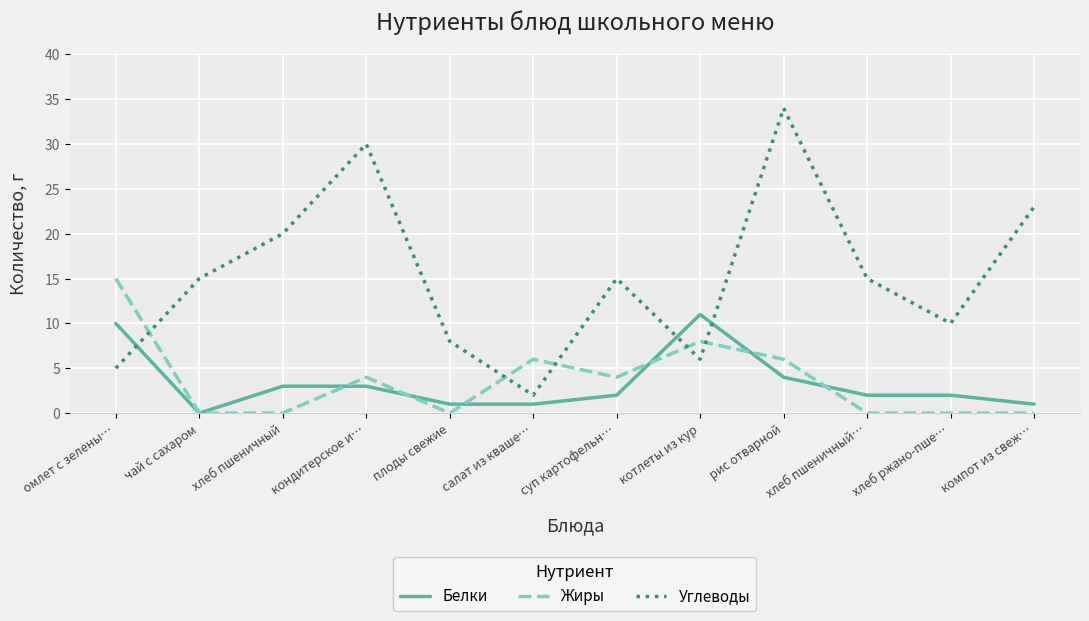

Where is the first local minimum for Белки?

чай с сахаром